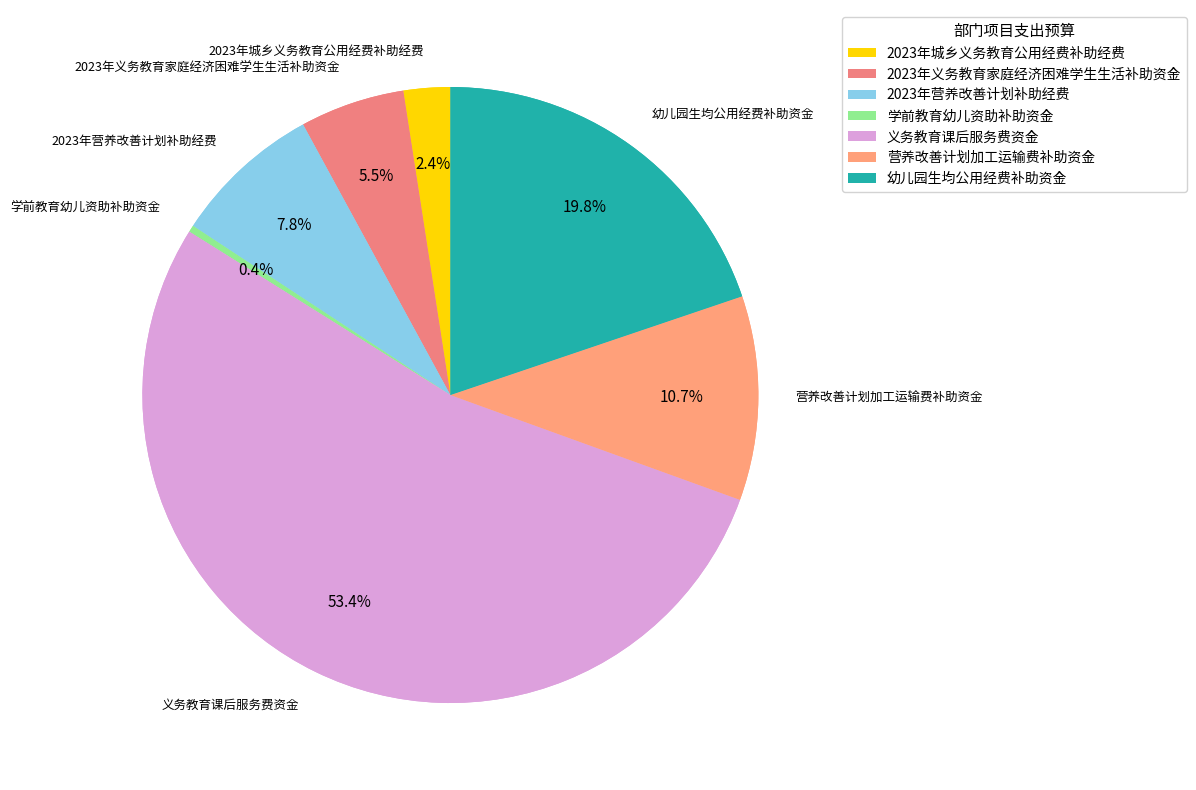

How many segments does this pie chart have?

7